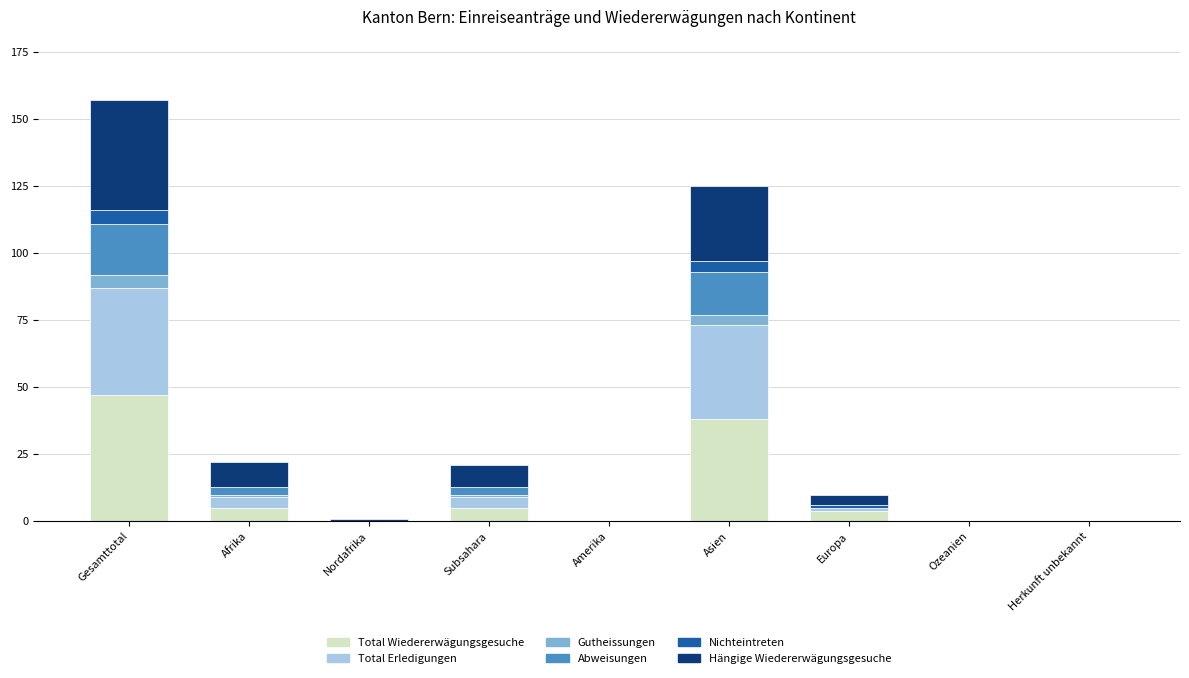

At which label does Total Wiedererwägungsgesuche reach its peak?

Gesamttotal